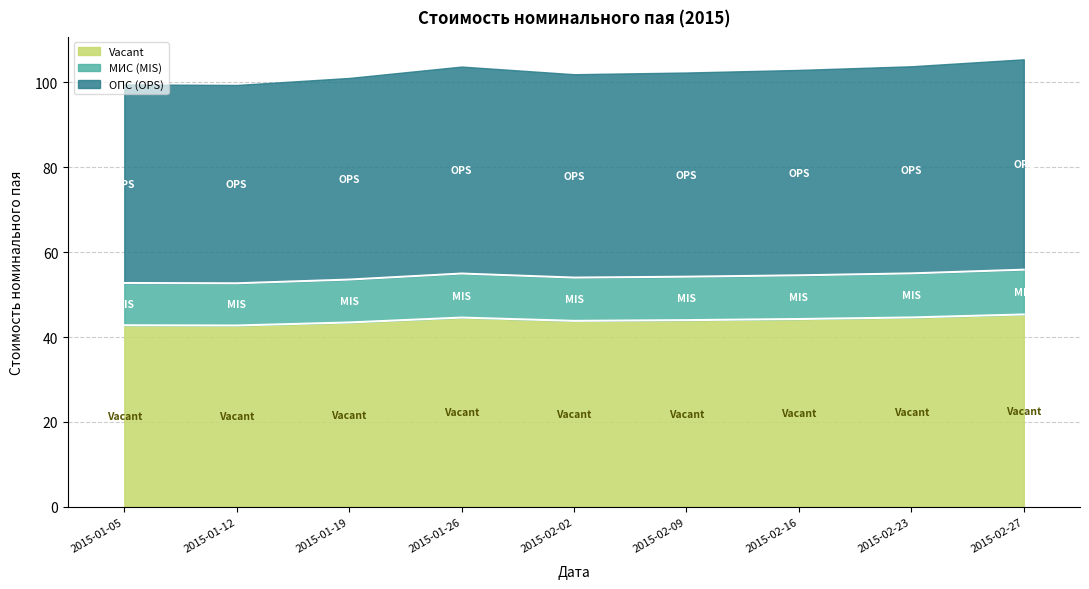

What is the label of the 3rd point from the left?

2015-01-19